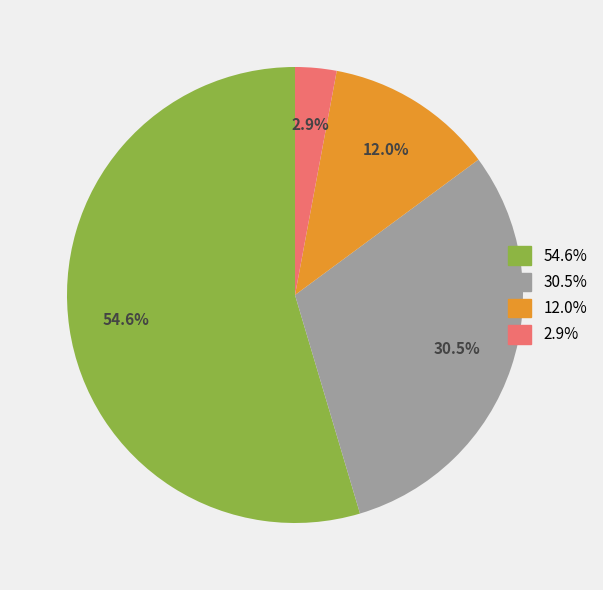

Between 54.6% and 30.5%, which is larger?

54.6%